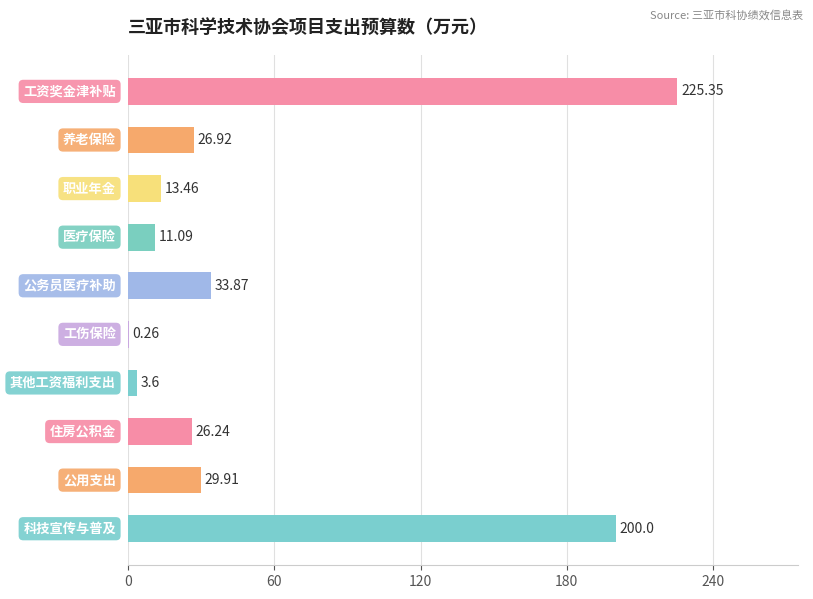

Which has a higher value, 公务员医疗补助 or 养老保险?

公务员医疗补助